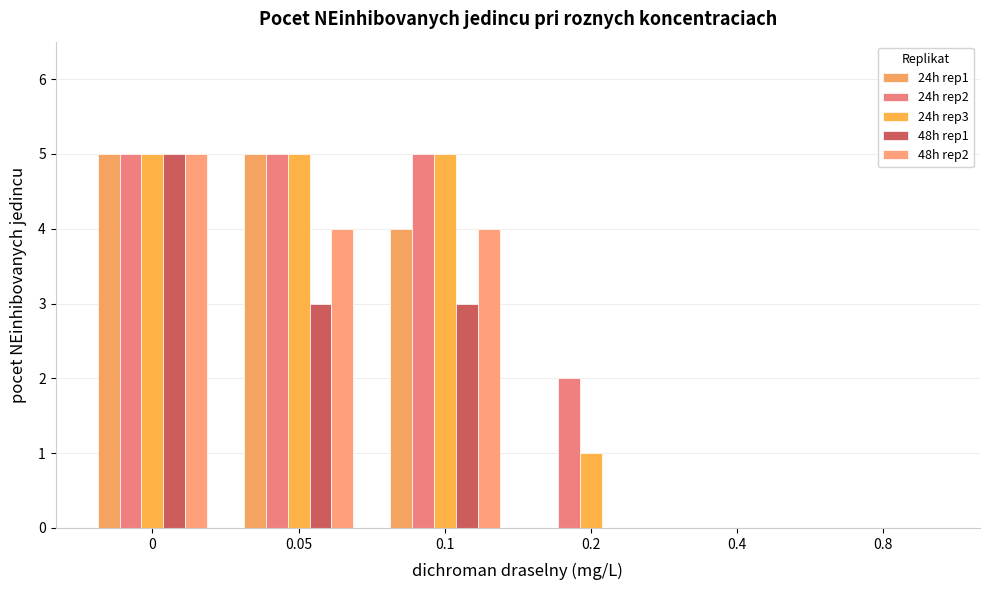

Are the bars horizontal?

No